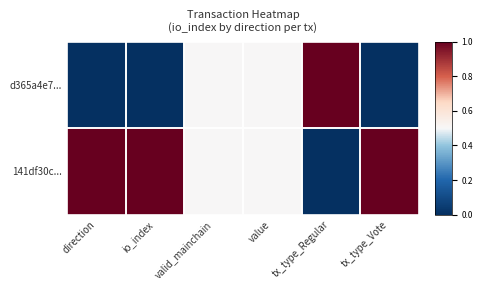

What is the total value across all series at tx_type_Vote?

1.0